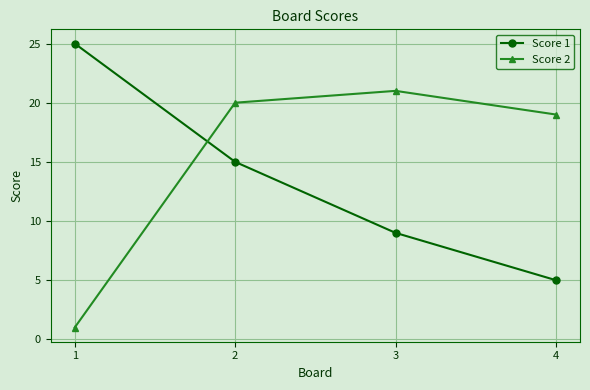

What is the average value of the Score 2 series?

15